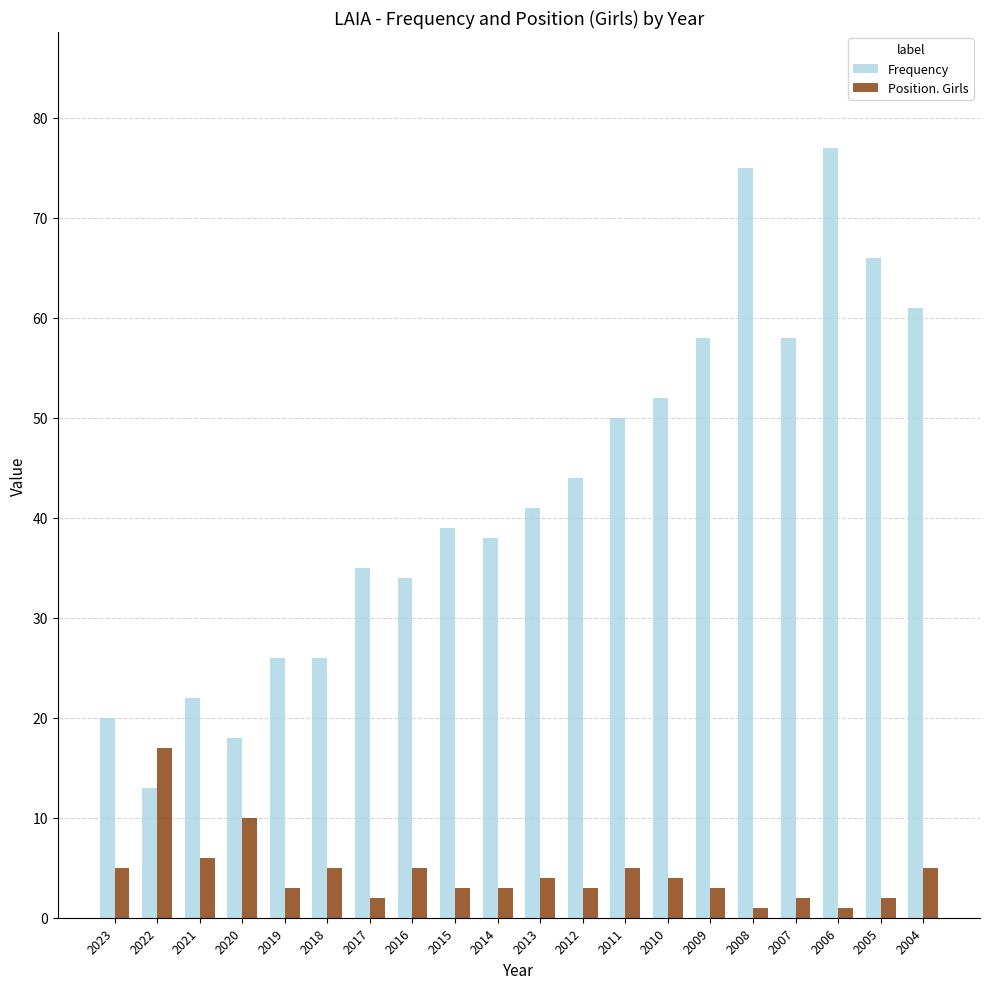

Reading right to left, extract all data points from this chart.

Frequency: 2004=61	2005=66	2006=77	2007=58	2008=75	2009=58	2010=52	2011=50	2012=44	2013=41	2014=38	2015=39	2016=34	2017=35	2018=26	2019=26	2020=18	2021=22	2022=13	2023=20
Position. Girls: 2004=5	2005=2	2006=1	2007=2	2008=1	2009=3	2010=4	2011=5	2012=3	2013=4	2014=3	2015=3	2016=5	2017=2	2018=5	2019=3	2020=10	2021=6	2022=17	2023=5